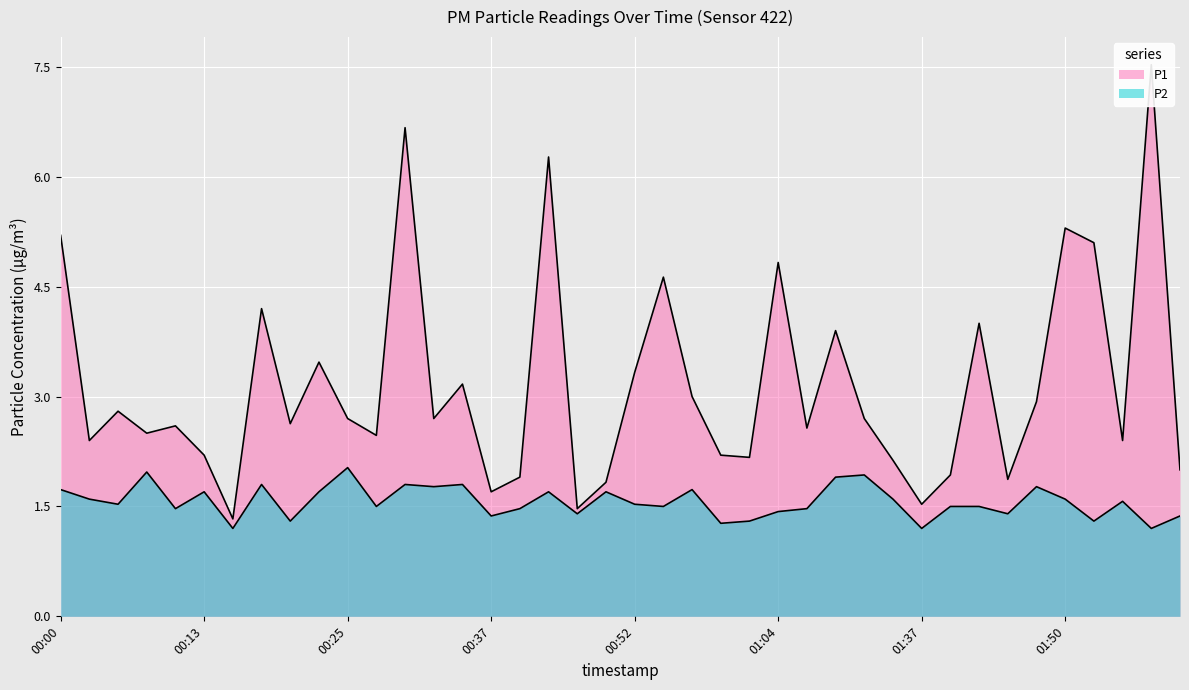

Where is P1 nearest to the value 4?

01:42